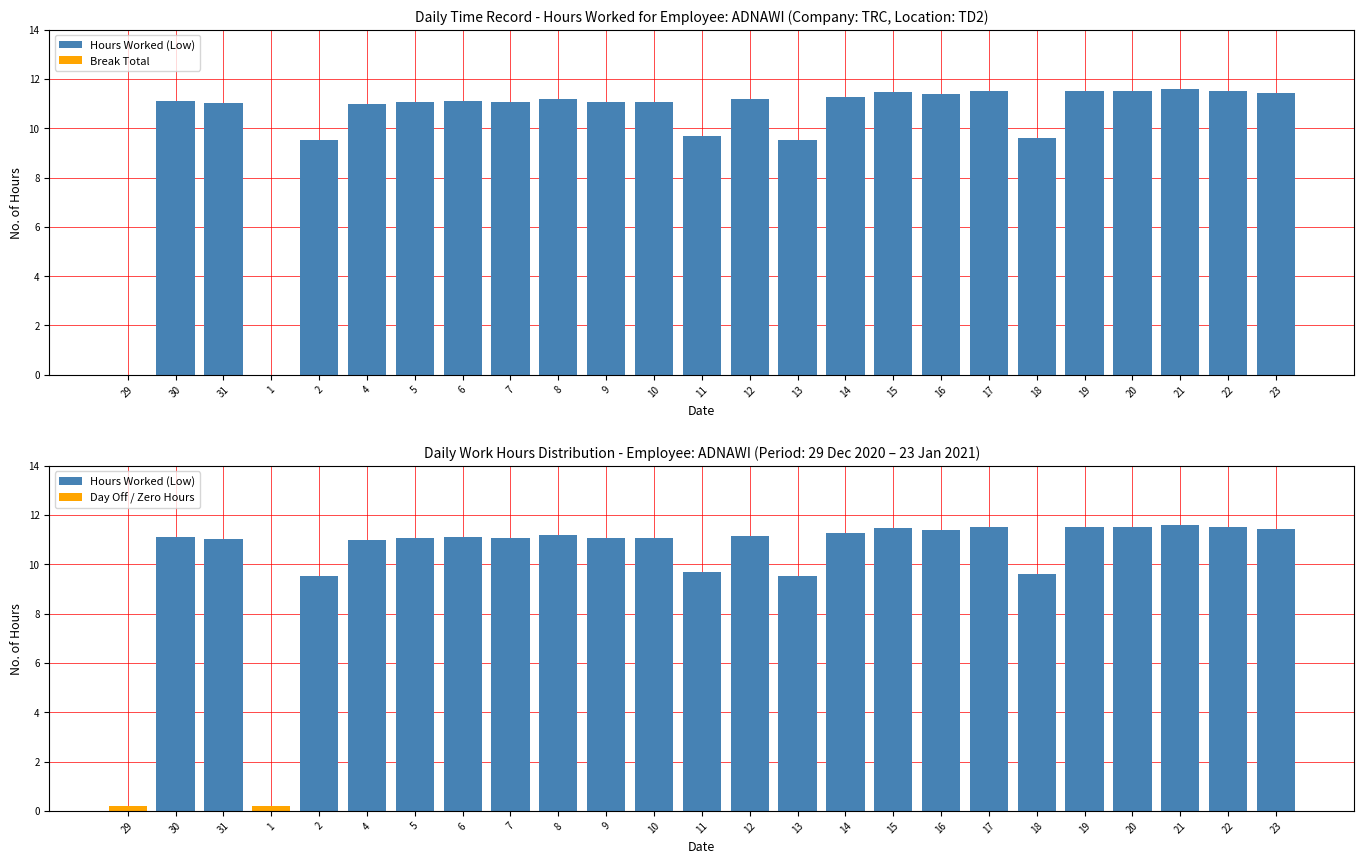

The Day Off / Zero Hours series shows 0.0 at 5. True or false?

True